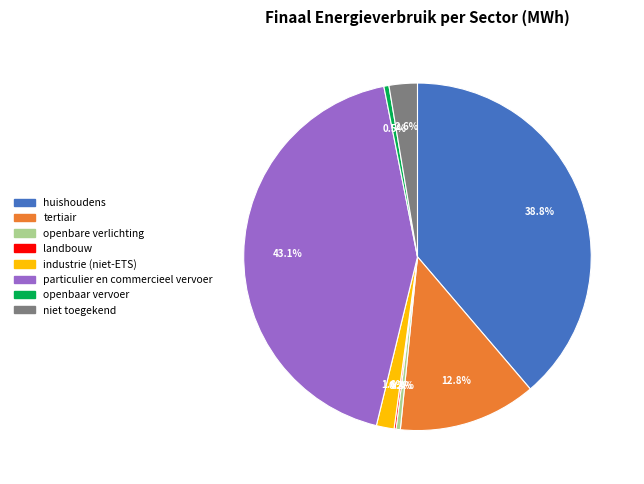

True or false: particulier en commercieel vervoer accounts for 43% of the total.

True